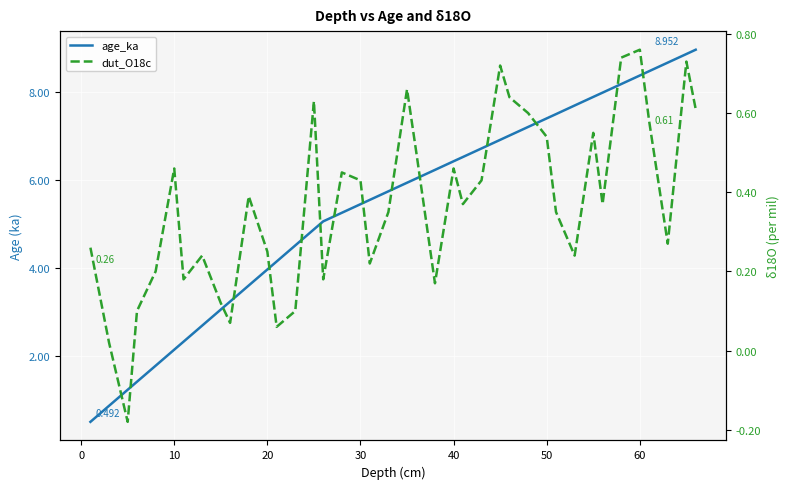

The value of dut_O18c at 31 is 0.1. True or false?

False